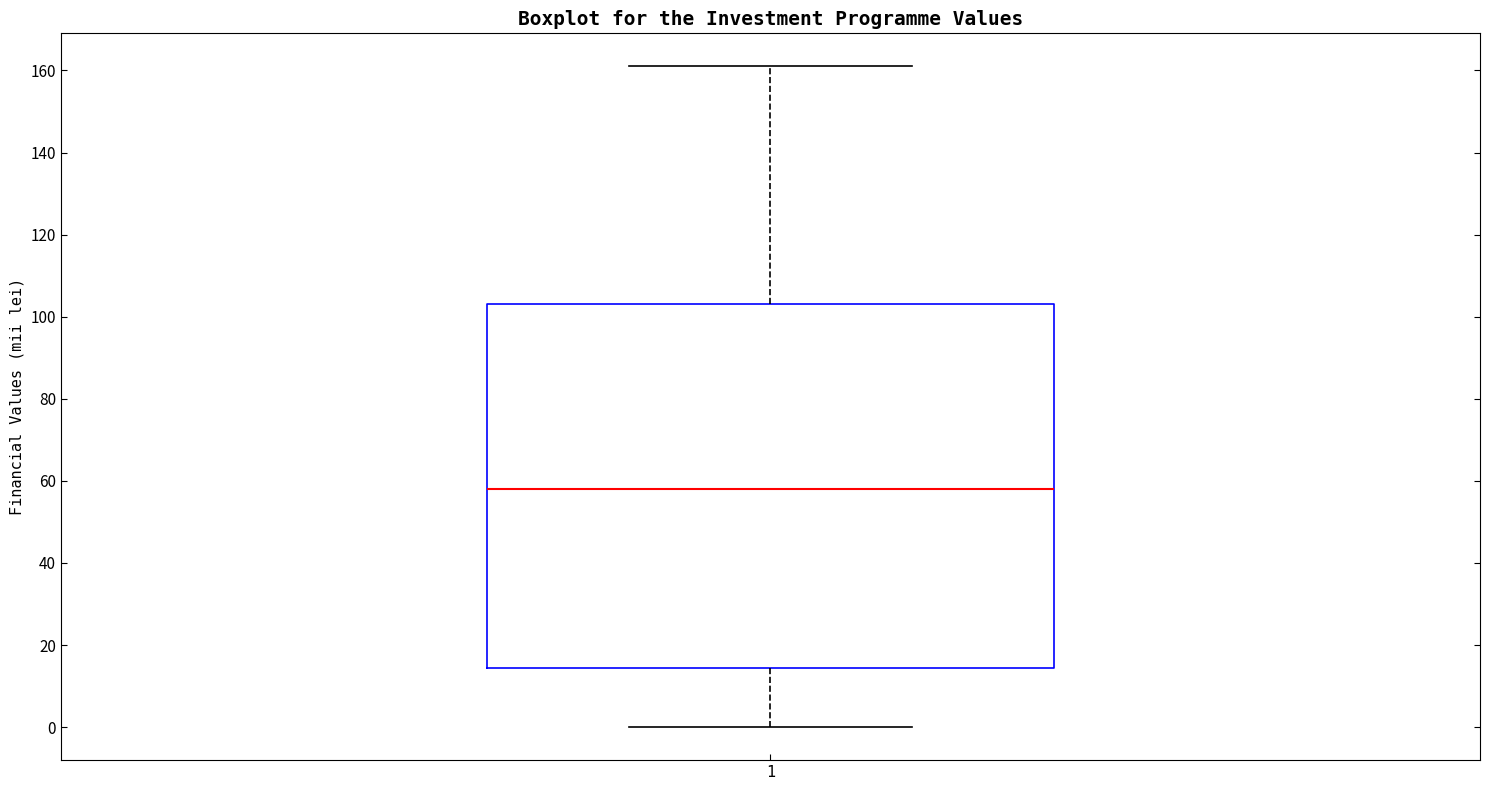

Transcribe this box plot: give where the median line is, the range the box spans, and where the two whiskers end, as read against the y-axis. The values are not printed on the chart, so give them approximately, as read against the axis.

median 58, box 14 to 104, whiskers 0 to 162